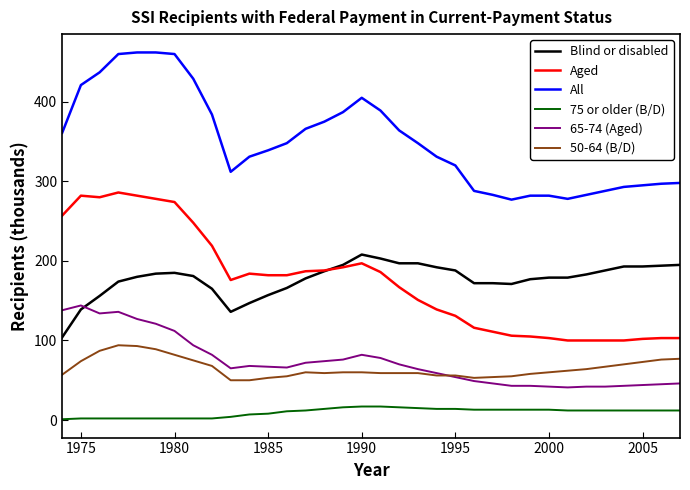

Which series has the largest total across all categories?

All